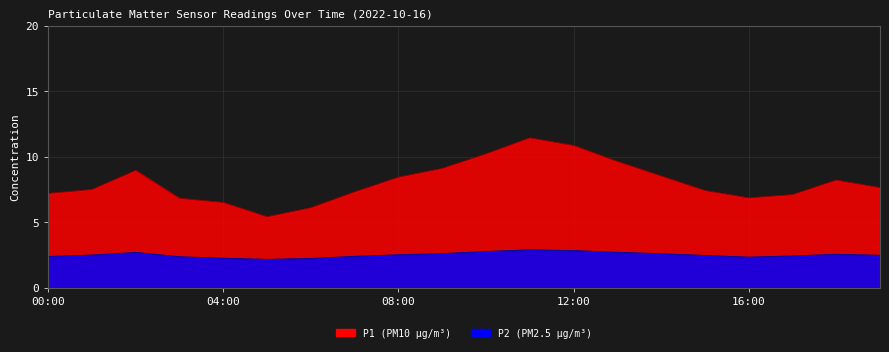

Reading left to right, extract all data points from this chart.

P1: 7.2	7.5	9.0	6.8	6.5	5.4	6.1	7.3	8.4	9.1	10.2	11.4	10.9	9.7	8.5	7.4	6.9	7.1	8.2	7.7
P2: 2.4	2.5	2.7	2.4	2.3	2.2	2.2	2.4	2.5	2.6	2.8	2.9	2.9	2.7	2.6	2.5	2.4	2.4	2.6	2.5